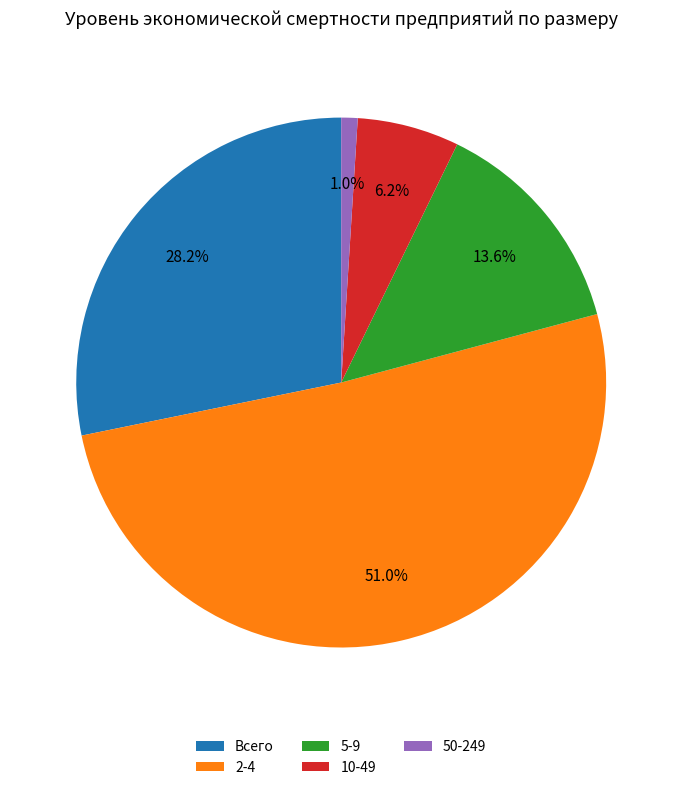

To the nearest percent, what portion does 5-9 represent?

14%